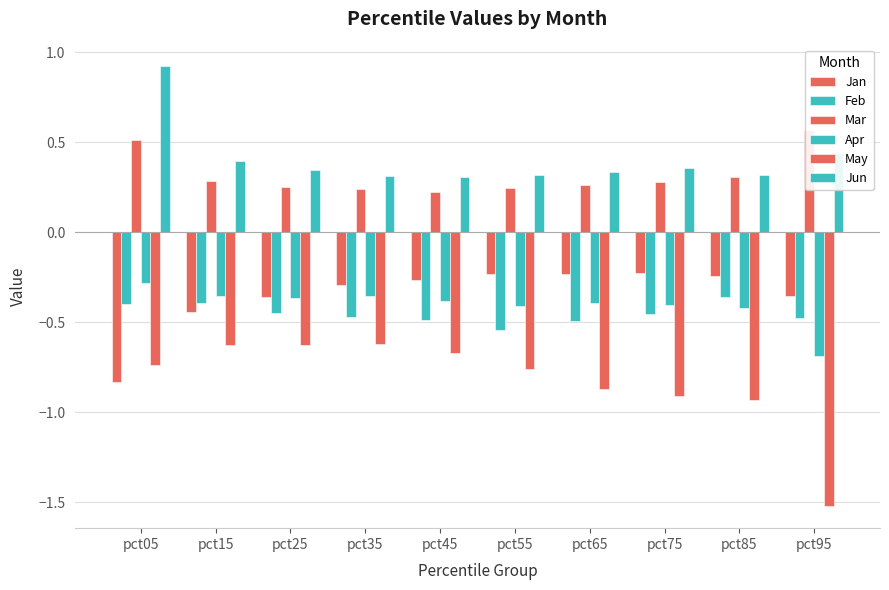

Count the number of categories in the chart.

10